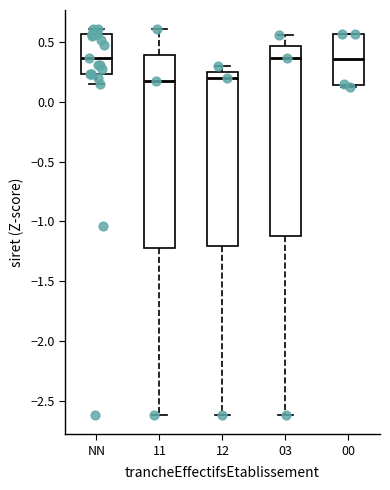

Reading left to right, read every box against the y-axis: the position of its median line, the range the box covers, and the ends of its whiskers. The values are not printed on the chart, so give them approximately, as read against the axis.

NN: median 0.35, box 0.25 to 0.55, whiskers 0.15 to 0.60
11: median 0.20, box -1.20 to 0.40, whiskers -2.60 to 0.60
12: median 0.20, box -1.20 to 0.25, whiskers -2.60 to 0.30
03: median 0.35, box -1.15 to 0.45, whiskers -2.60 to 0.55
00: median 0.35, box 0.15 to 0.55, whiskers 0.10 to 0.55